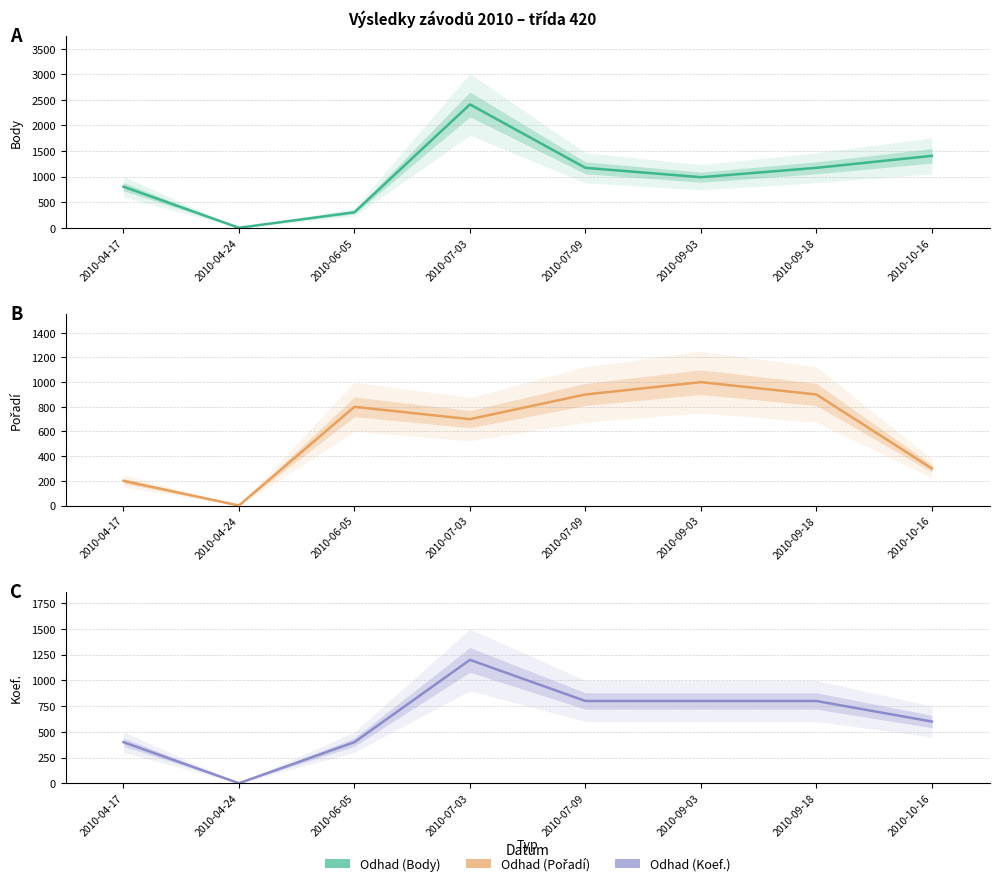

How many values in Odhad (Pořadí) are above zero?

7